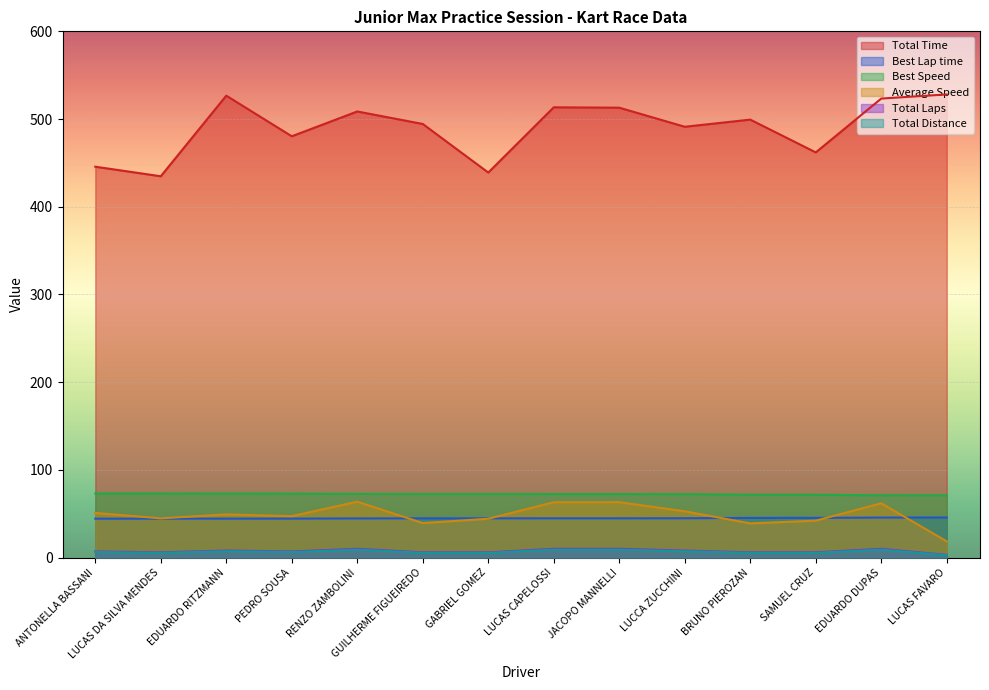

Count the Total Laps values in the range 6 to 10.

13